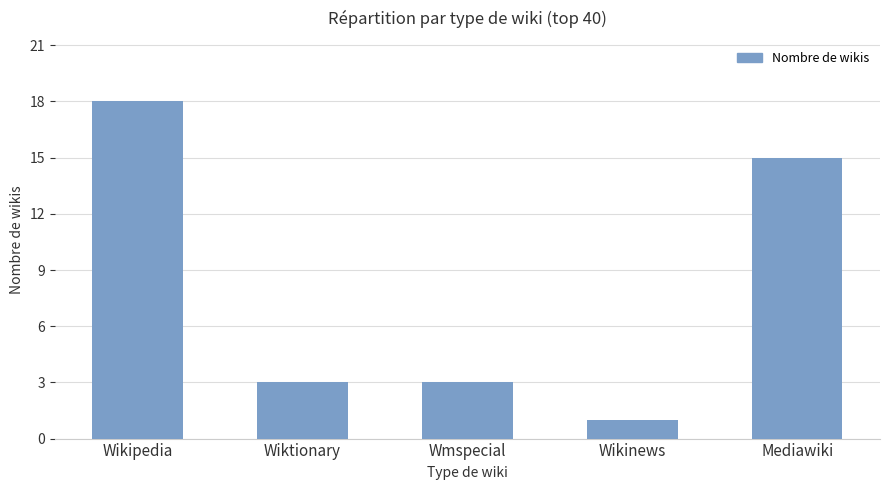

The value at Wikinews is 2. True or false?

False